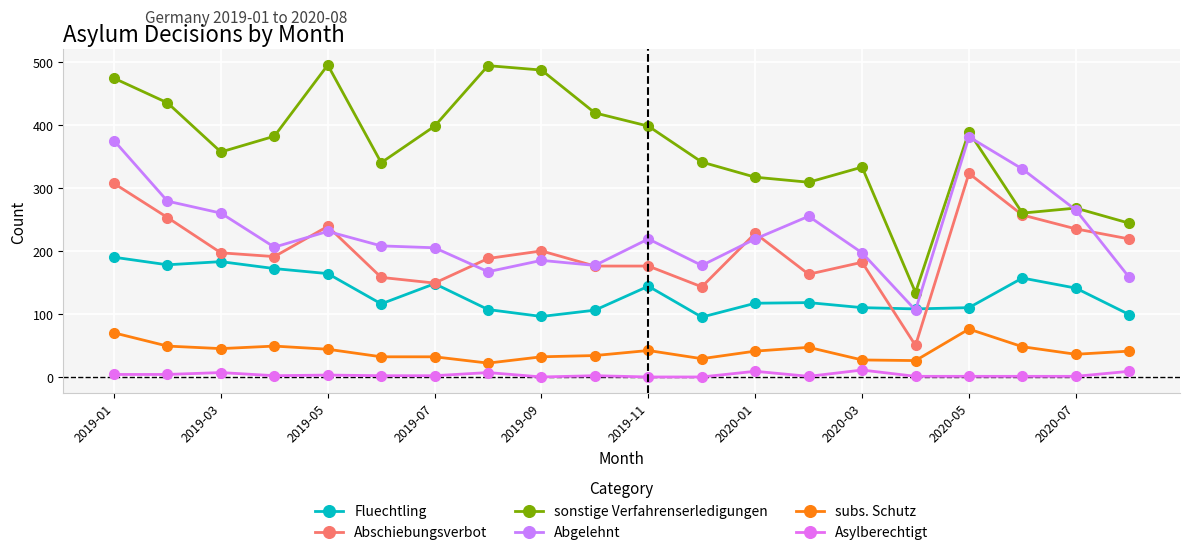

True or false: Abschiebungsverbot and subs. Schutz intersect in this chart.

False